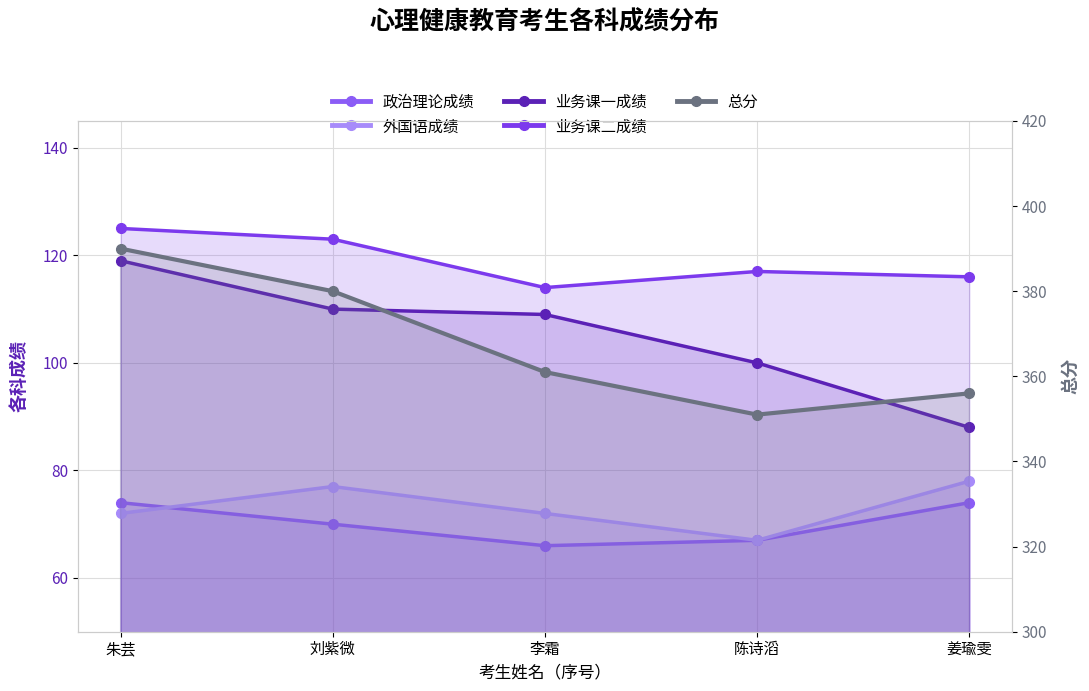

What is the difference between the second highest and minimum values in the 外国语成绩 series?

10